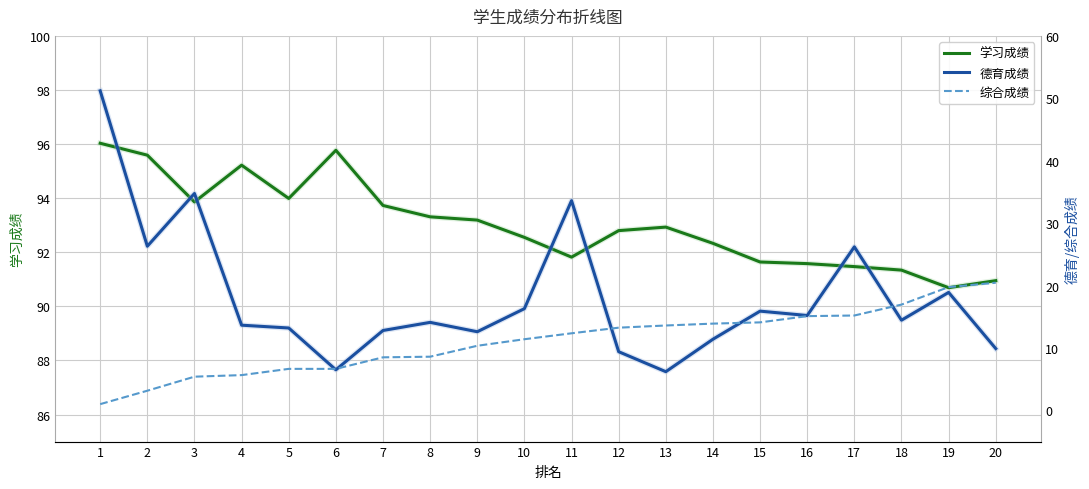

What is the spread (max minus min) of values at 3?

88.5